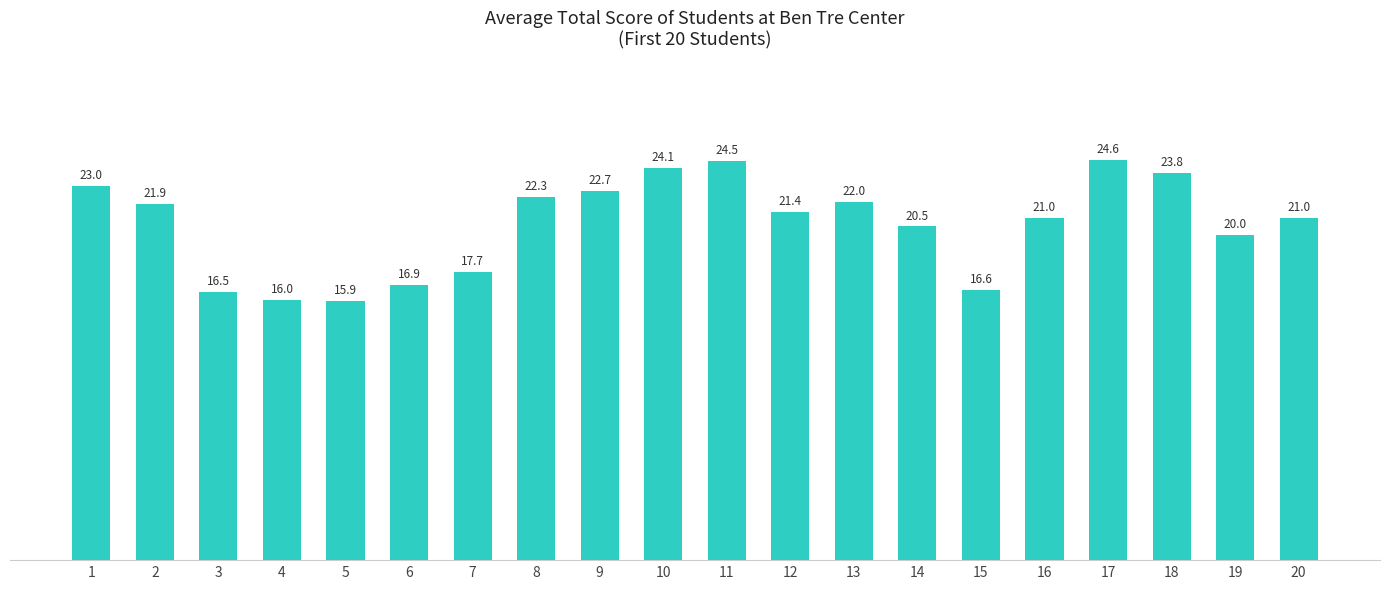

Reading left to right, what are all the values shown in this chart?

1=23.0	2=21.9	3=16.5	4=16.0	5=15.9	6=16.9	7=17.7	8=22.3	9=22.7	10=24.1	11=24.5	12=21.4	13=22.0	14=20.5	15=16.6	16=21.0	17=24.6	18=23.8	19=20.0	20=21.0